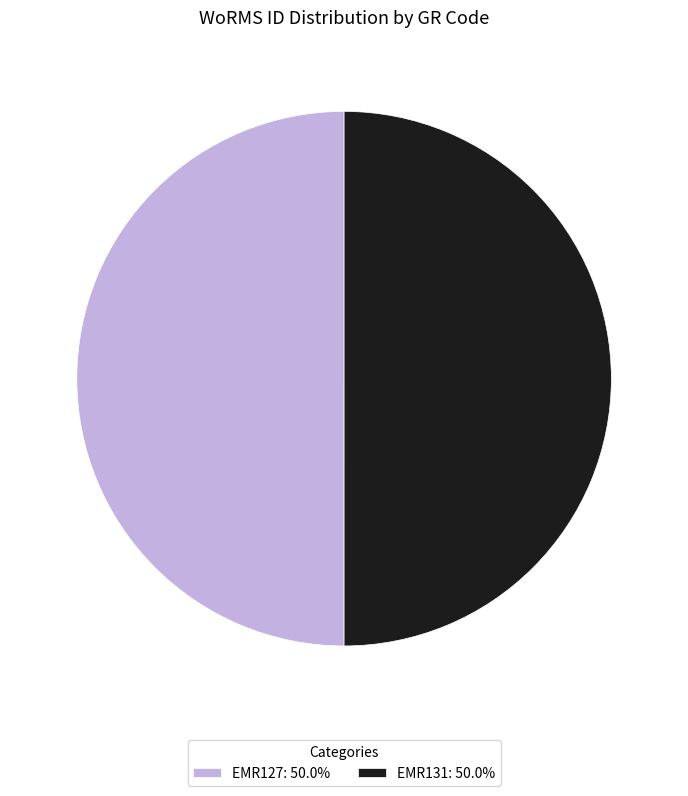

What is the ratio of the value at EMR127 to the value at EMR131?

1.0